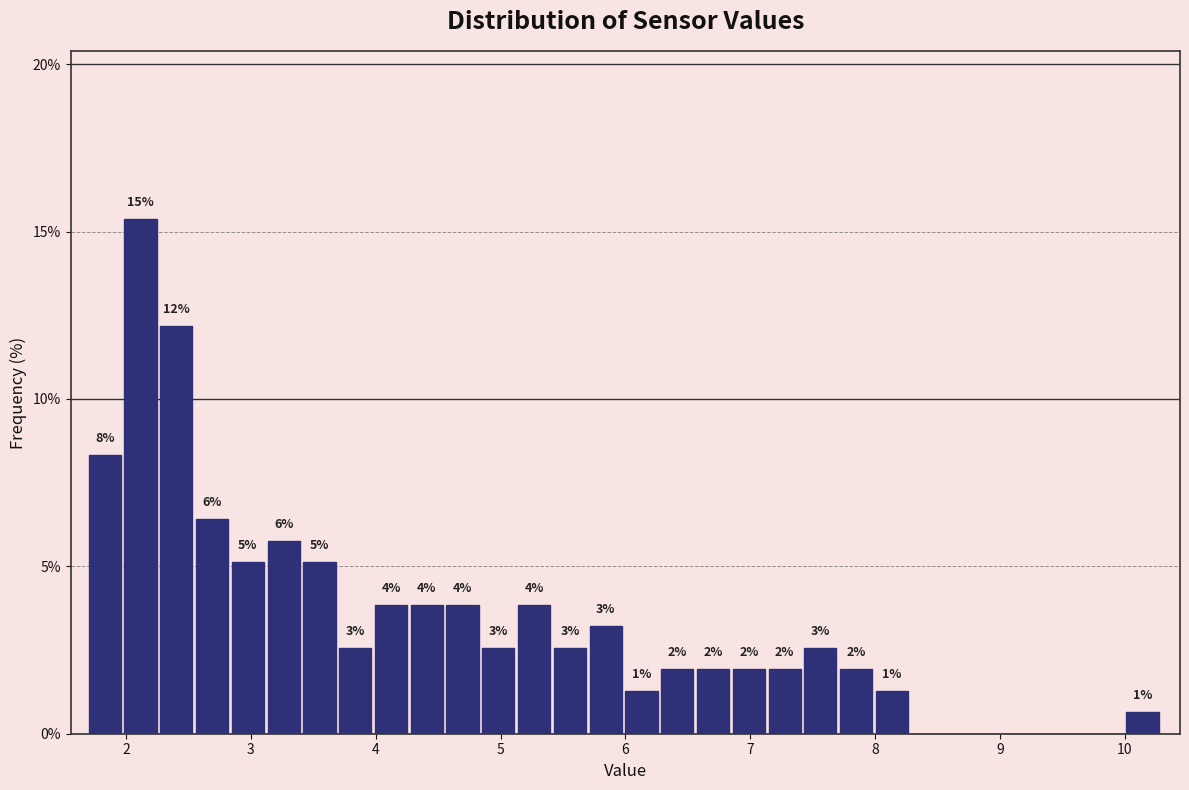

Read against the x-axis, roughly where is the centre of the tallest bar?

2.1